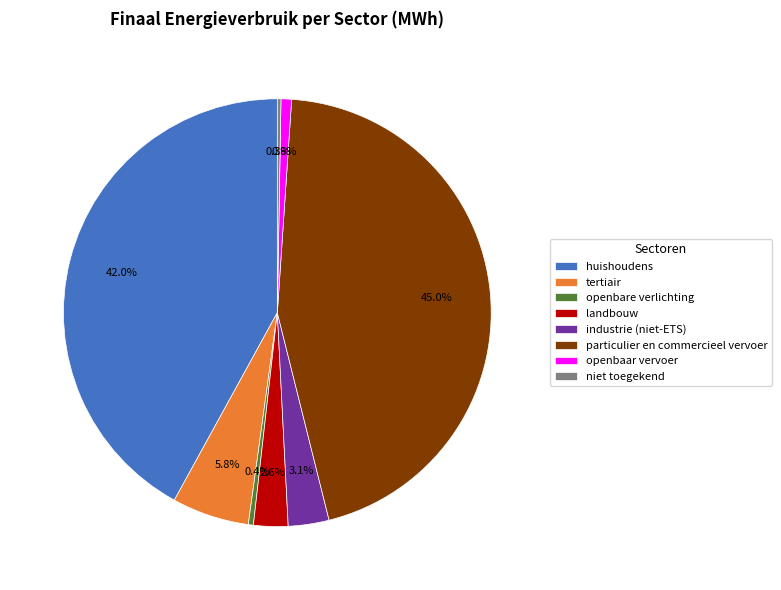

Is it true that particulier en commercieel vervoer is 45% of the pie?

True